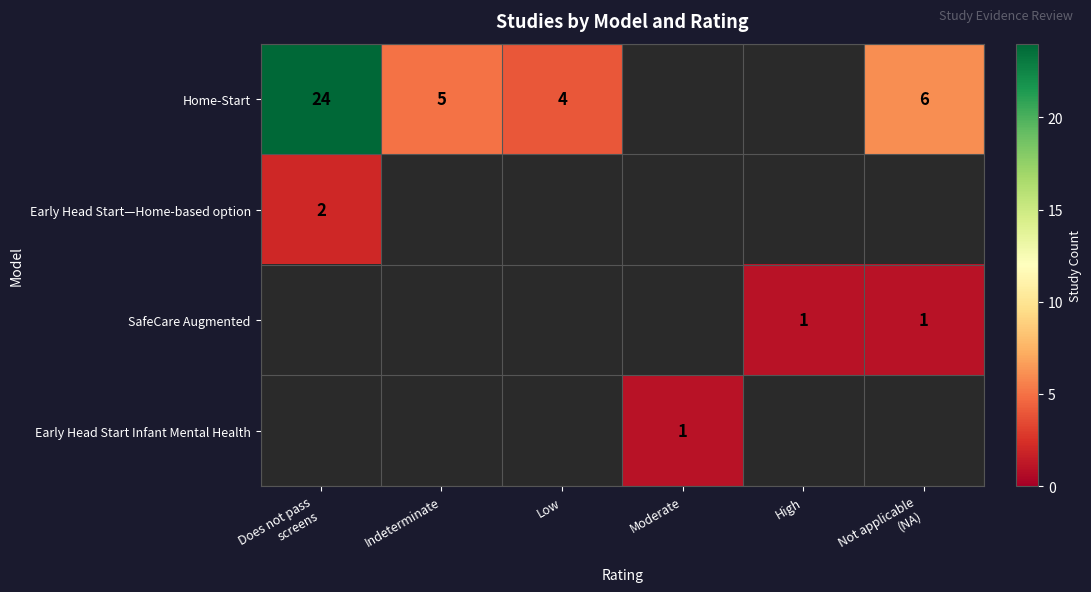

Which series has the widest spread of values?

Home-Start